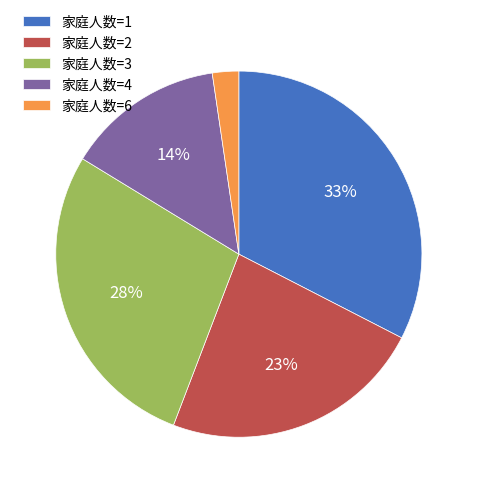

What is the ratio of the value at 家庭人数=1 to the value at 家庭人数=3?

1.2